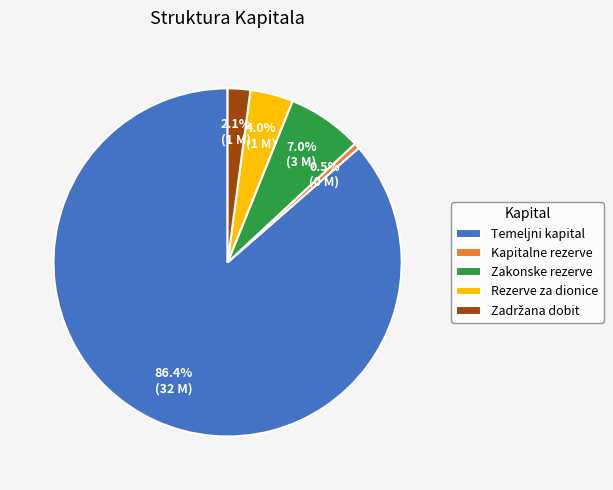

Do Temeljni kapital and Zakonske rezerve together represent more than half of the pie?

Yes